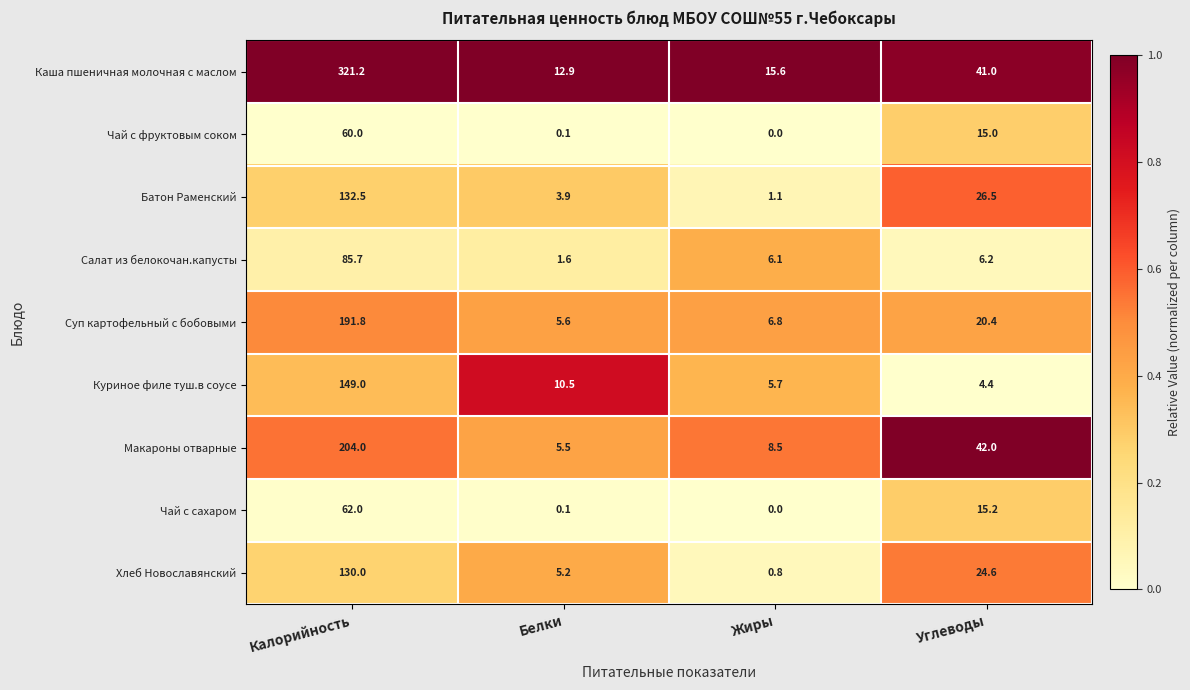

Which series has the largest range (max minus min)?

Каша пшеничная молочная с маслом